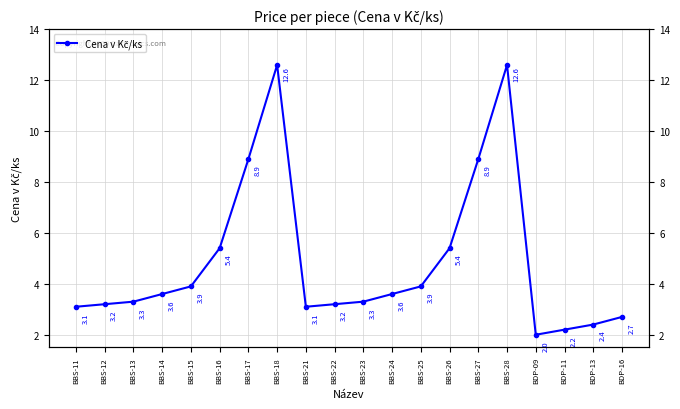

What is the difference between the maximum and second lowest values?

10.4